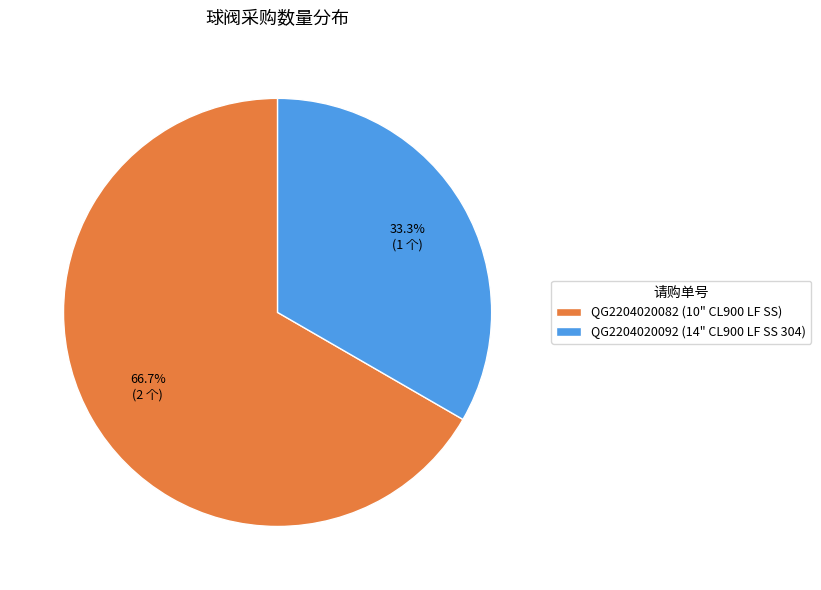

What percentage is the QG2204020092 slice, to the nearest percent?

33%